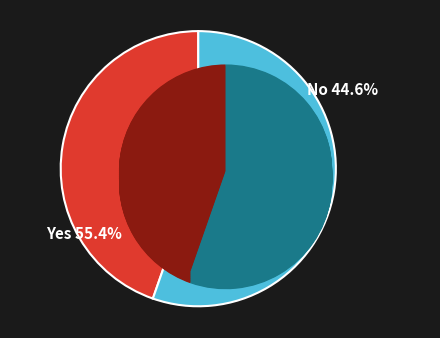

To the nearest percent, what is the difference between the pct05 and pct75 slice percentages?

11%